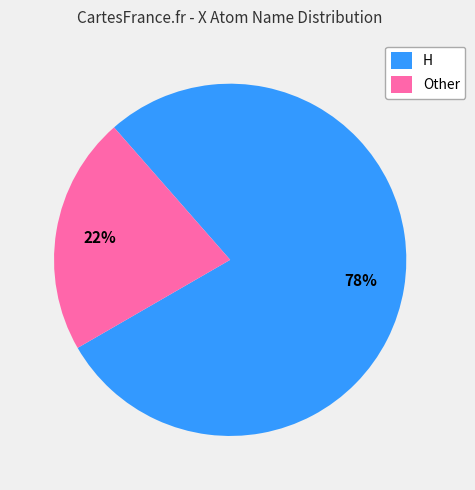

To the nearest percent, what percentage of the pie is Other?

22%